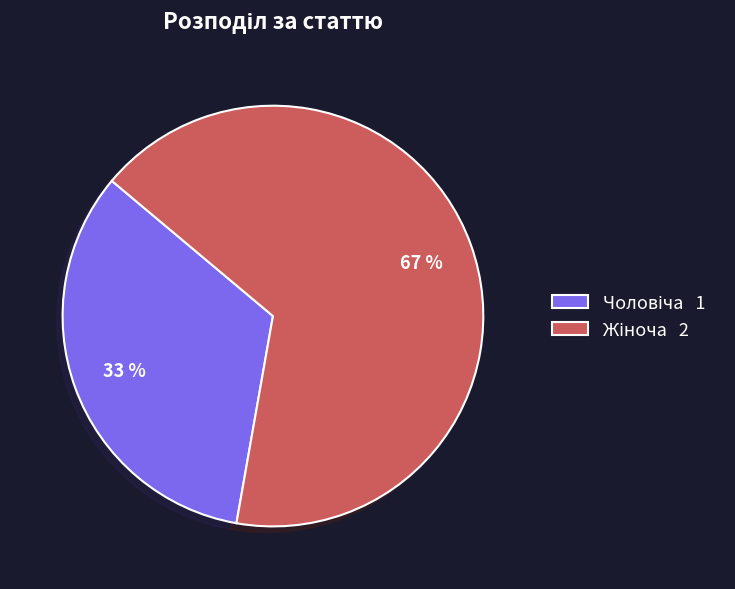

Does any single category account for the majority?

Yes